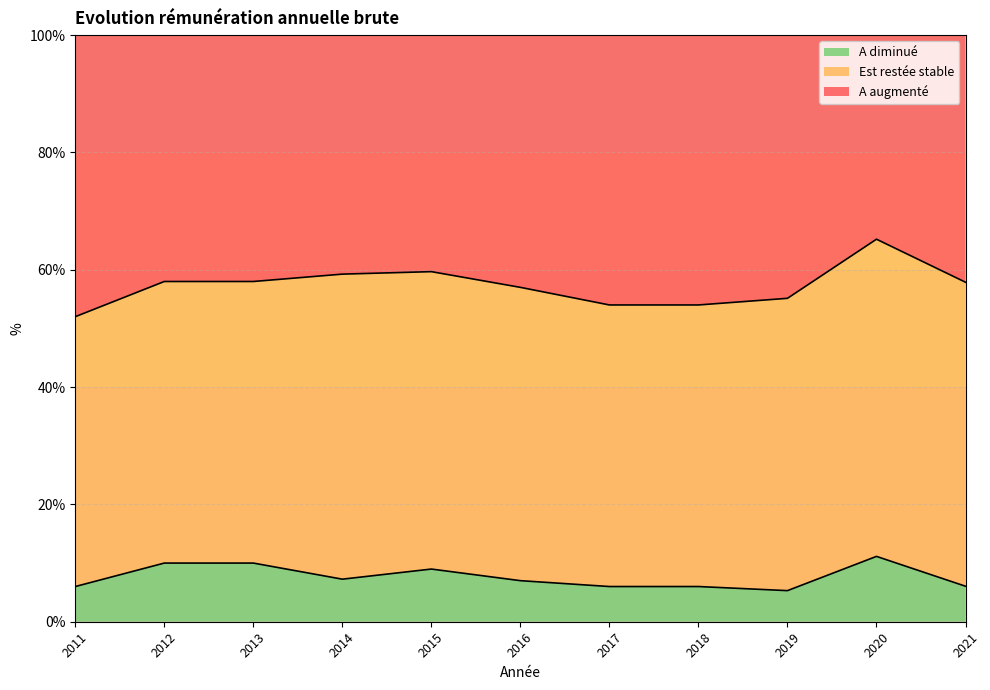

Between 2017 and 2011, which is larger?

2017